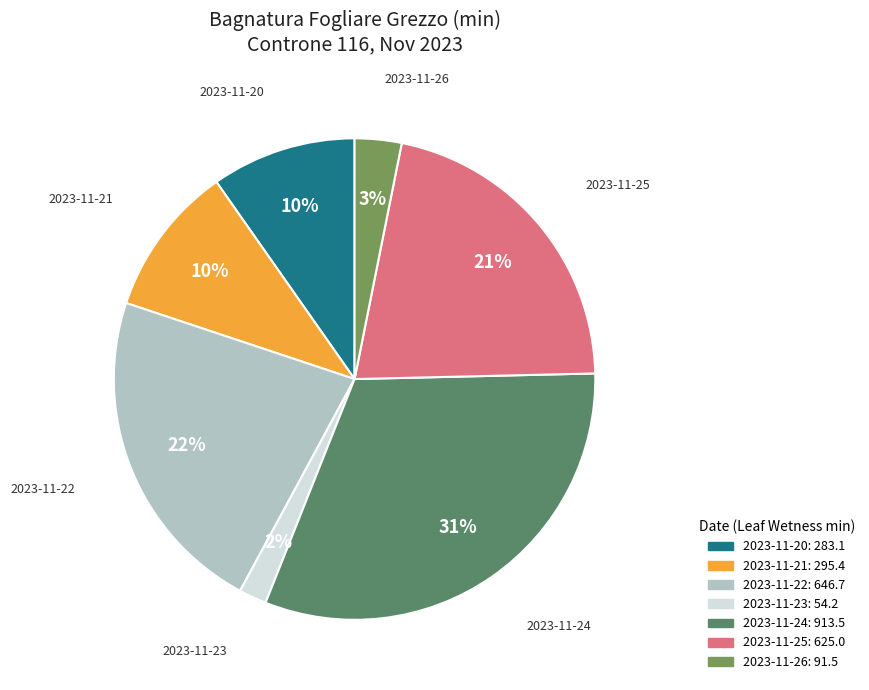

Which slice is the largest?

2023-11-24